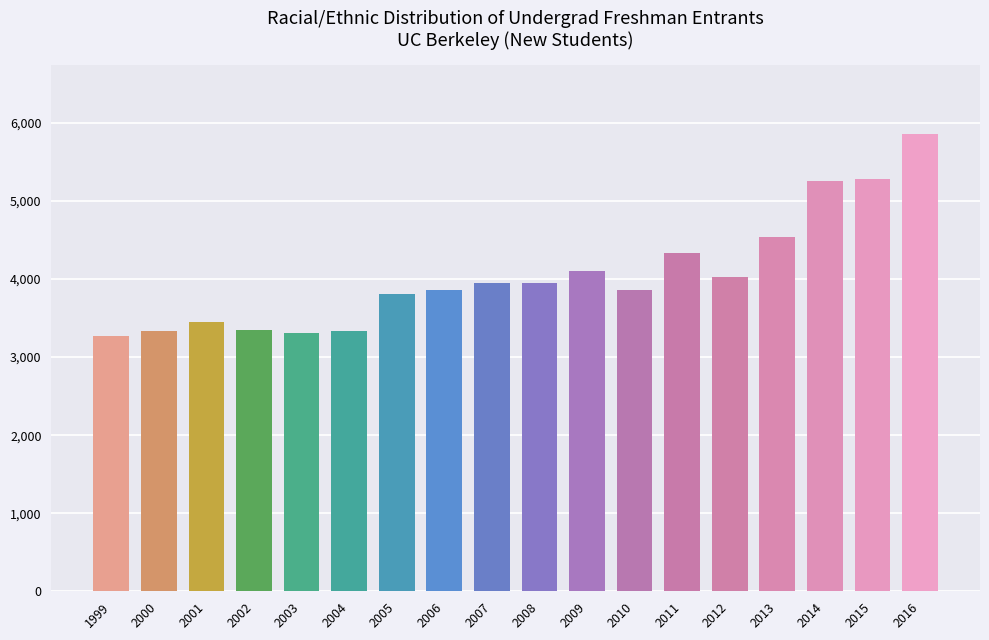

What is the ratio of the value at 2002 to the value at 2001?

1.0